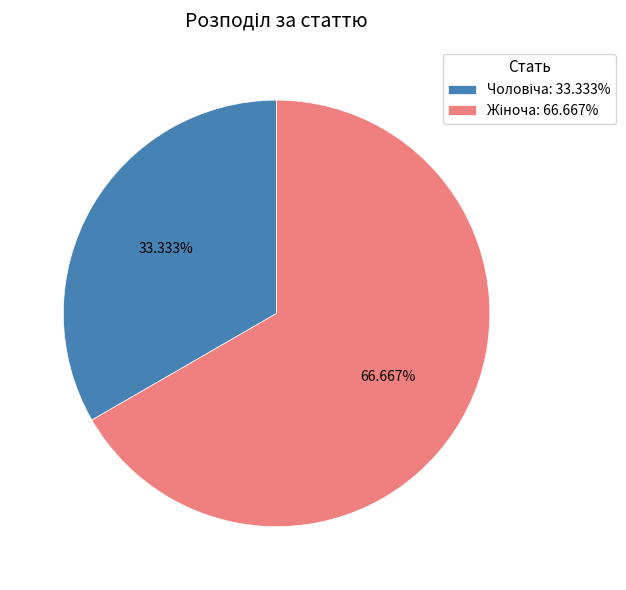

Is there a majority slice in this chart?

Yes